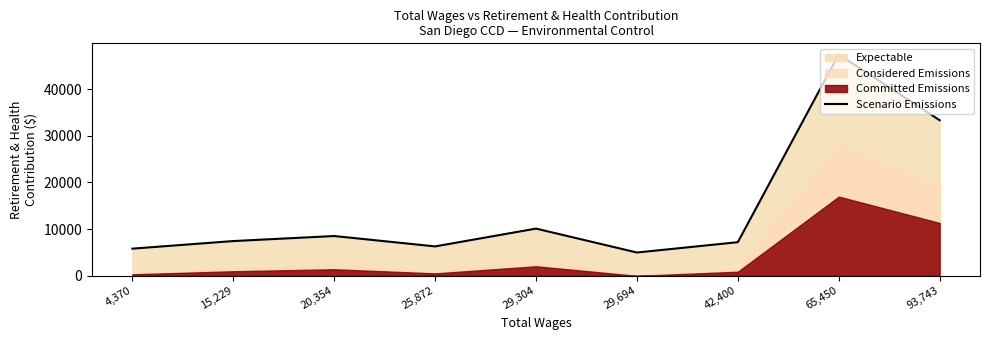

Rank the categories by value from highest to lowest.

65,450, 93,743, 29,304, 20,354, 15,229, 42,400, 25,872, 4,370, 29,694